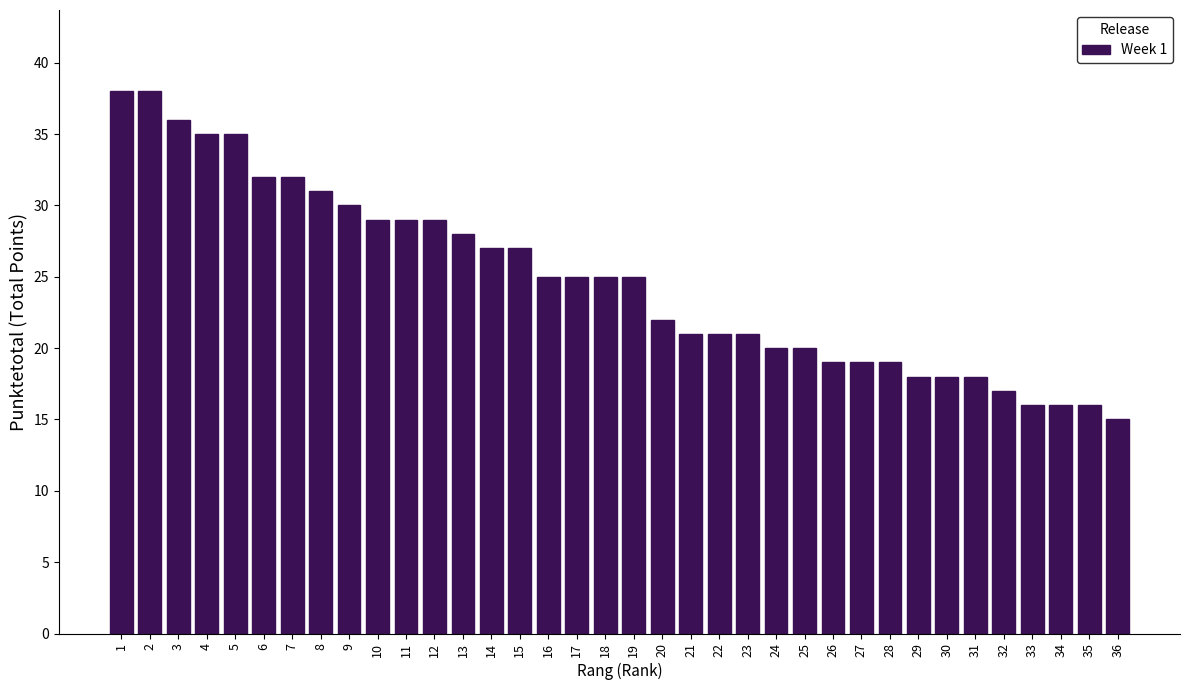

True or false: the data shows 30 at 9.

True